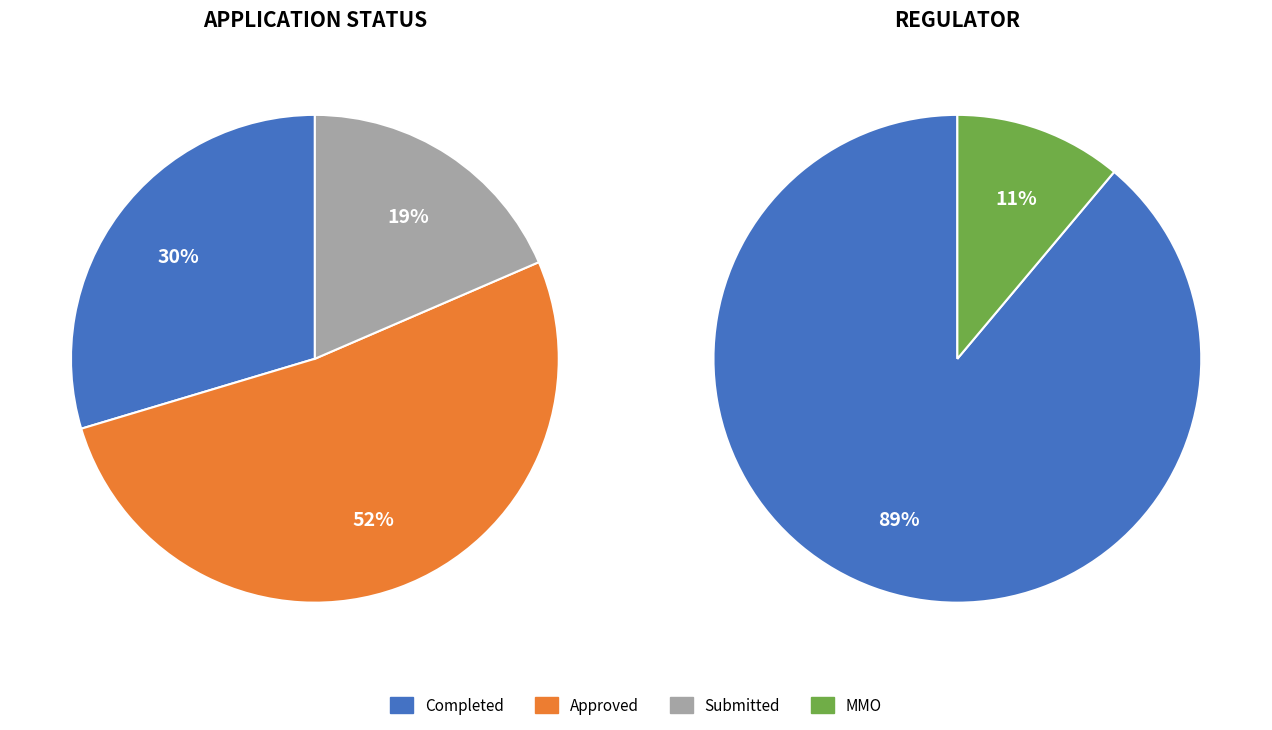

Combined, what portion of the pie is Approved and Completed?

81.5%